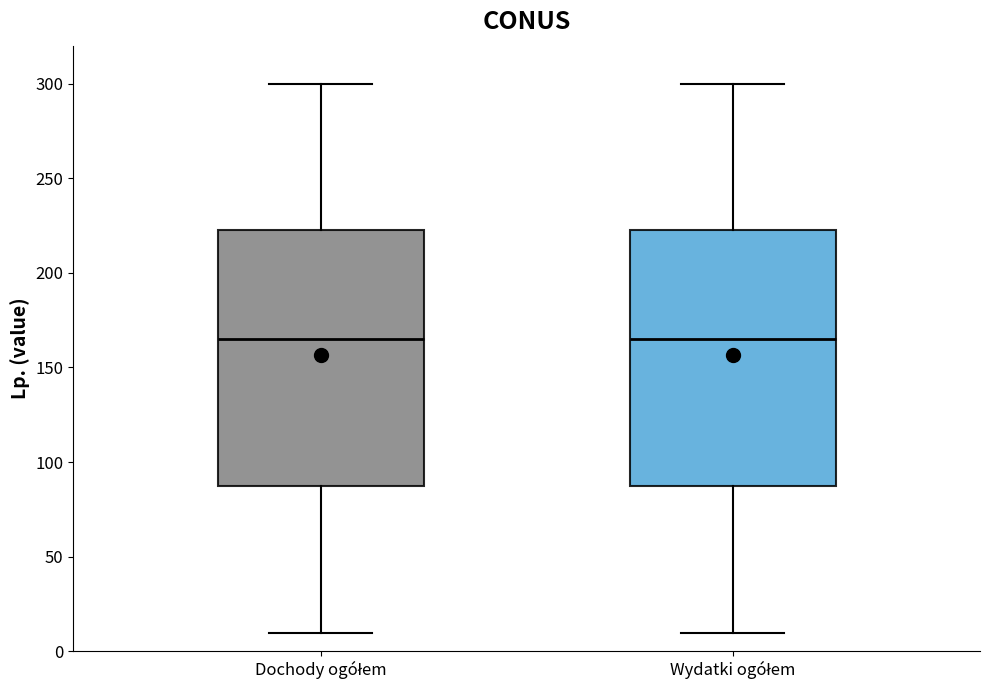

Reading left to right, read every box against the y-axis: the position of its median line, the range the box covers, and the ends of its whiskers. The values are not printed on the chart, so give them approximately, as read against the axis.

Dochody ogółem: median 165, box 90 to 225, whiskers 10 to 300
Wydatki ogółem: median 165, box 90 to 225, whiskers 10 to 300